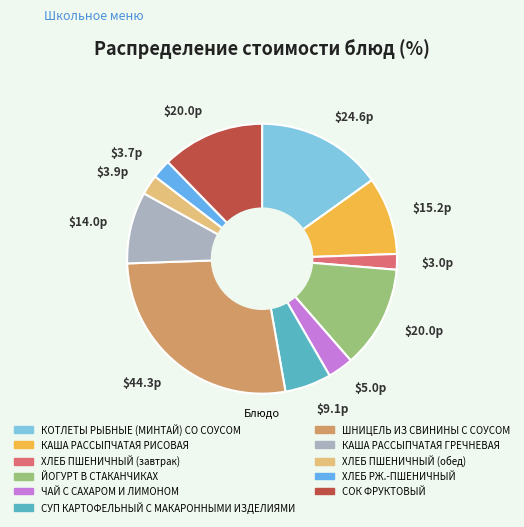

Does any single category account for the majority?

No